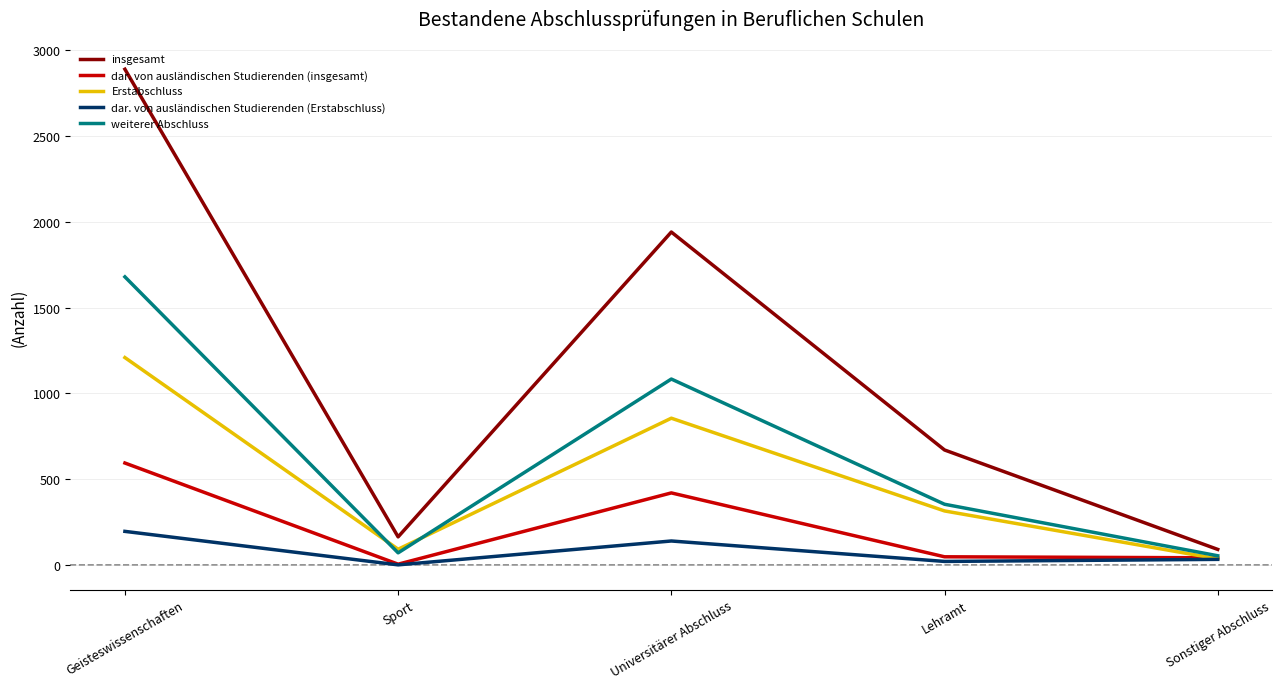

True or false: insgesamt and dar. von ausländischen Studierenden (Erstabschluss) intersect in this chart.

False